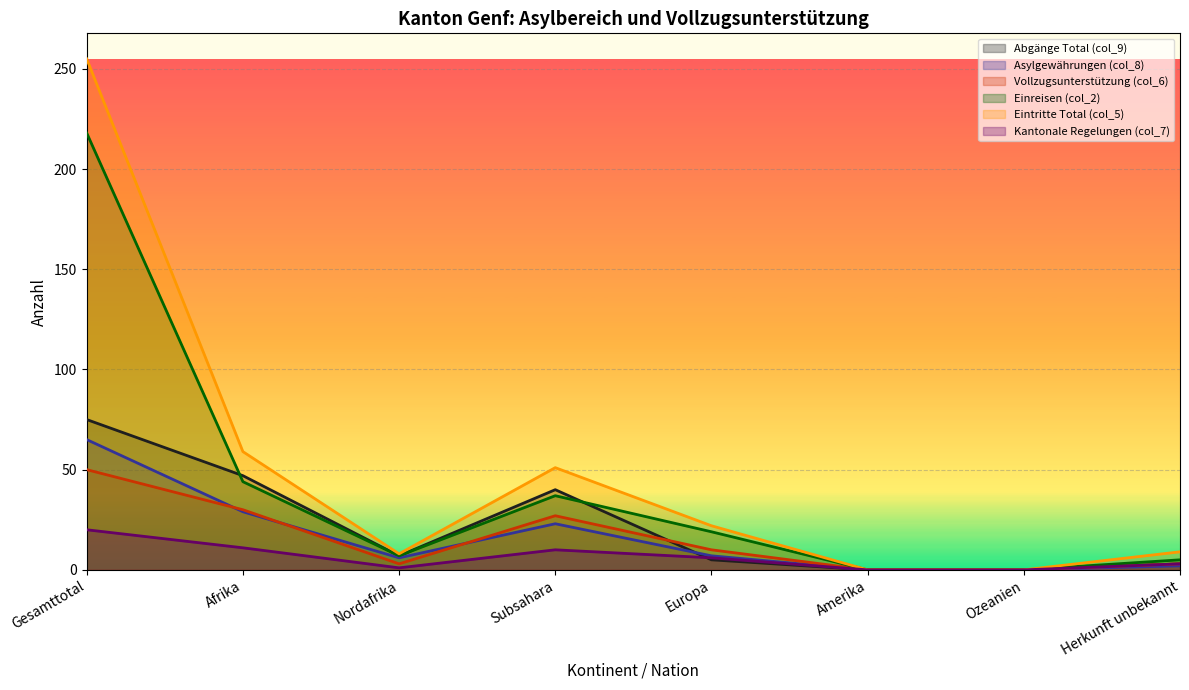

At which category does Eintritte Total (col_5) reach its first local valley?

Nordafrika